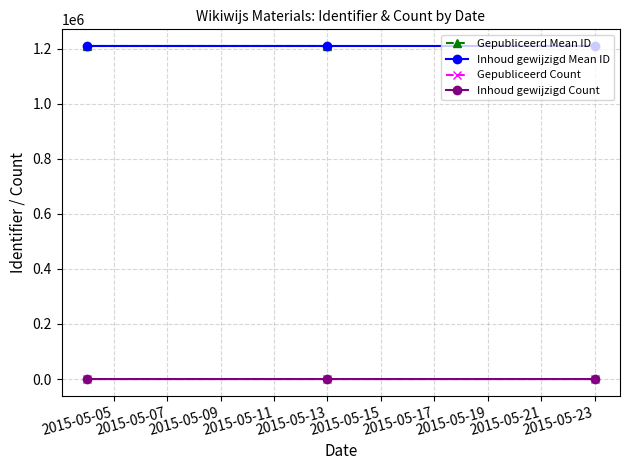

Which has a higher value, 2015-05-05 or 2015-05-07?

2015-05-05